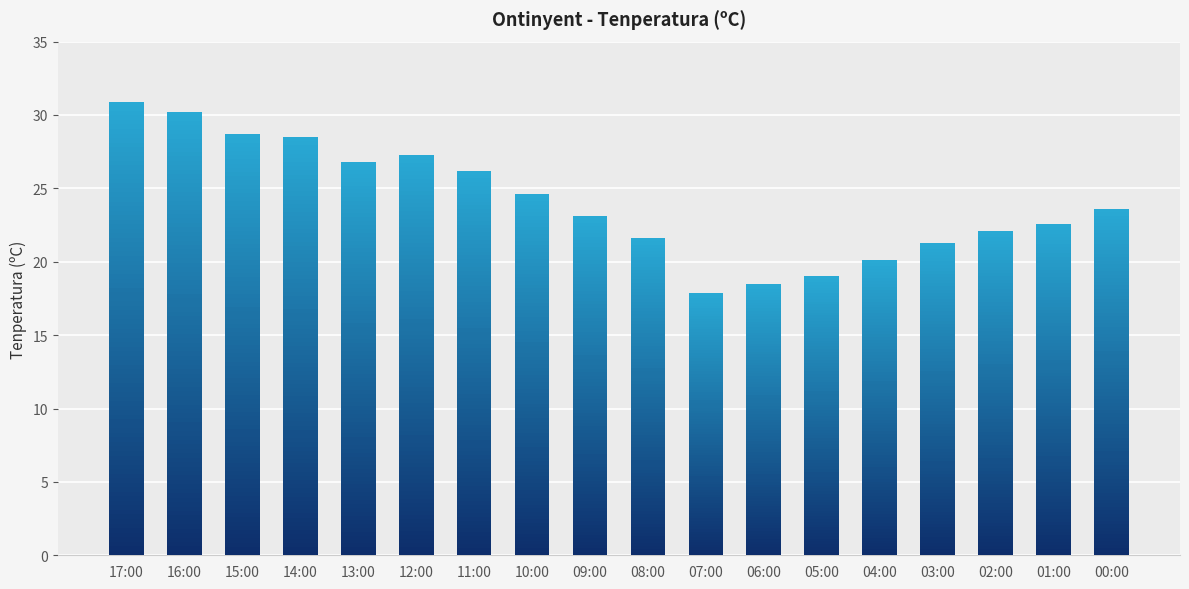

What position from the right is 17:00?

18